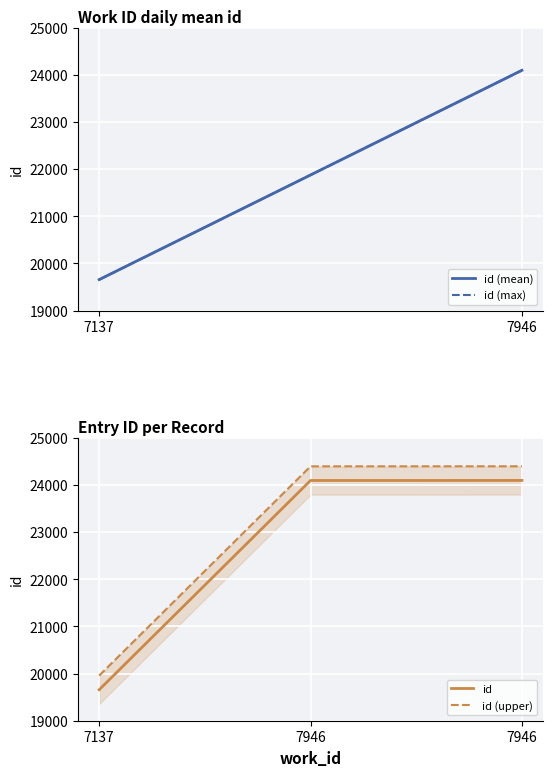

Which has a higher value, 7946 or 7946?

7946